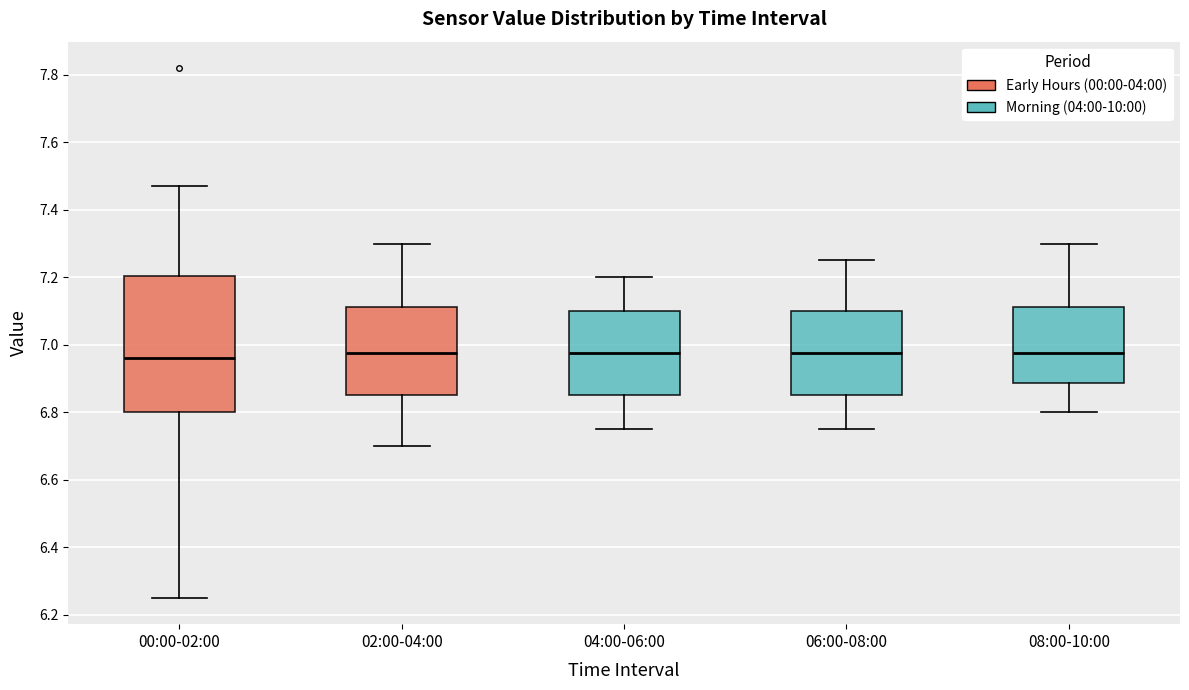

Comparing the boxes themselves (not the whiskers), which one is the tallest?

00:00-02:00